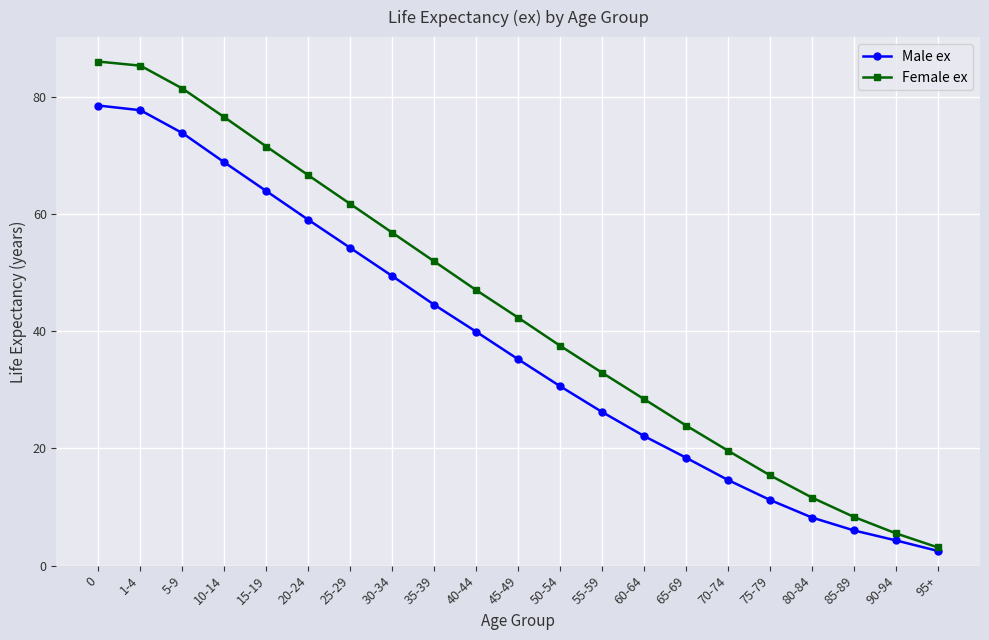

What is the label of the 3rd point from the left?

5-9